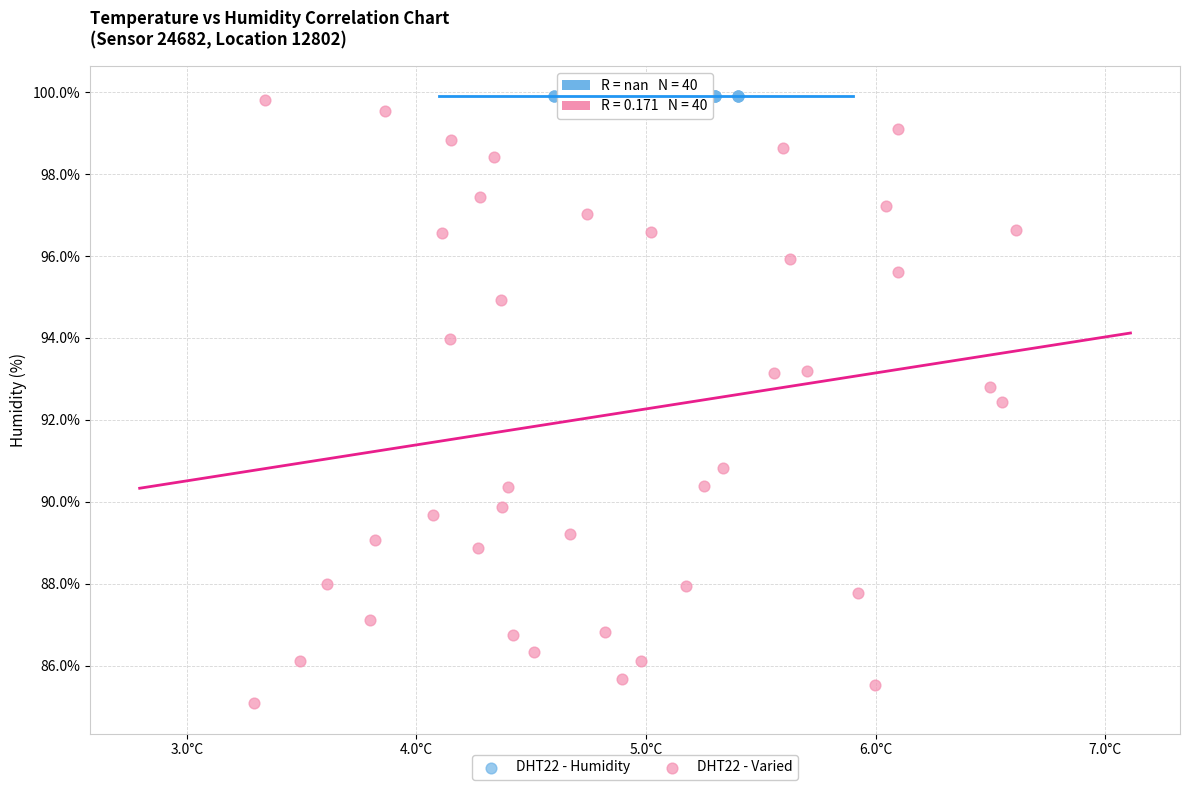

Which series reaches the minimum Y coordinate?

DHT22 - Varied